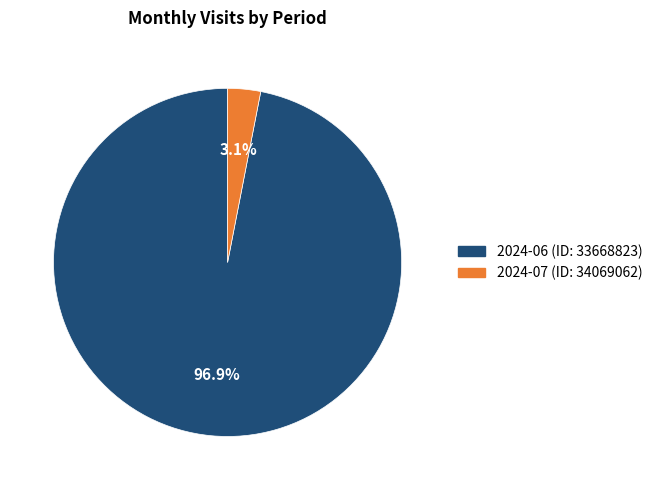

Which slice is the largest?

2024-06 (ID: 33668823)